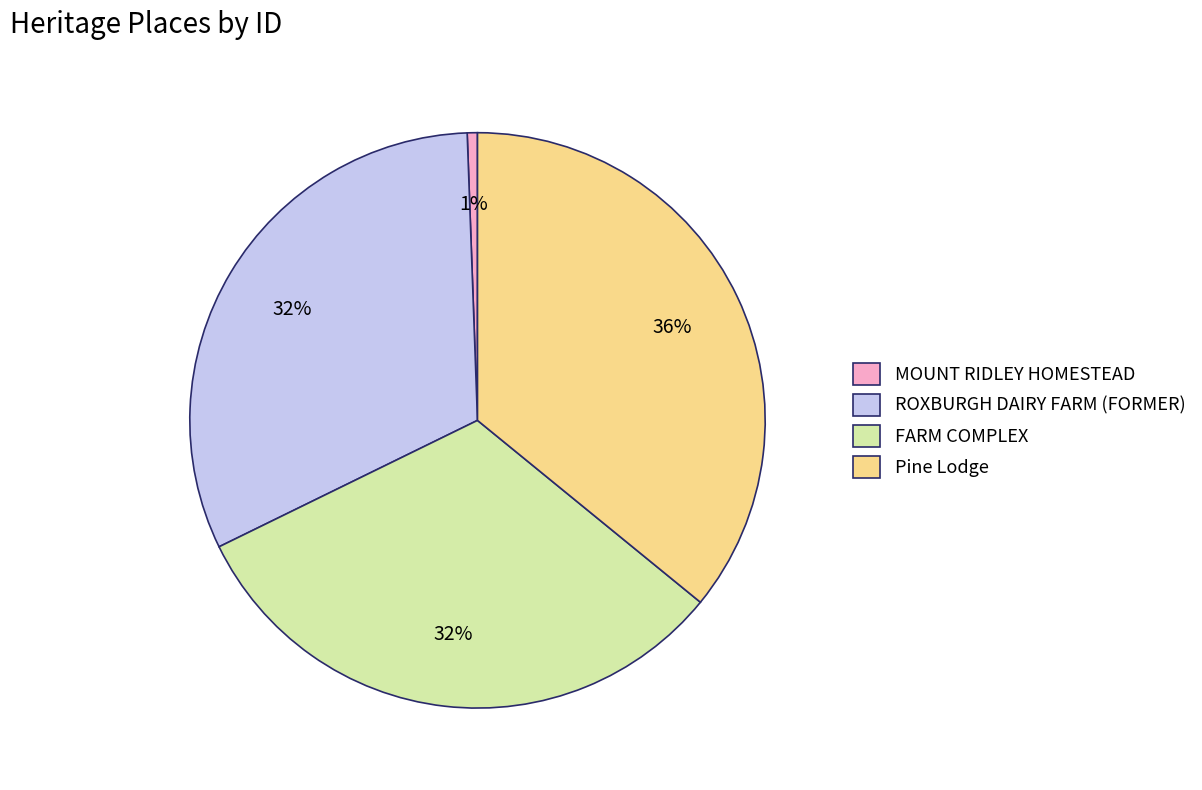

True or false: Pine Lodge accounts for 36% of the total.

True